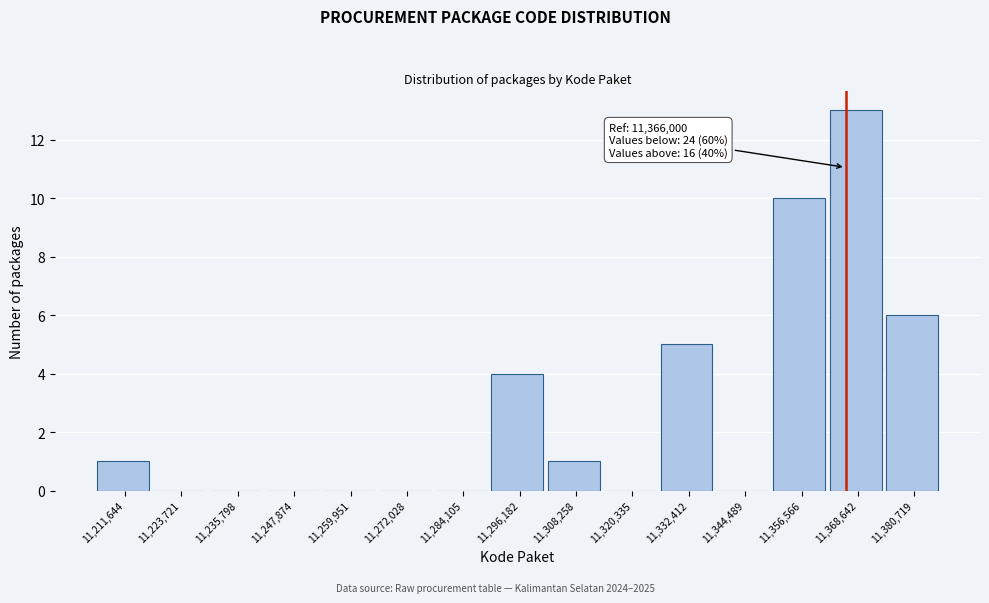

Over which range of the x-axis is the bar tallest?

11362000 to 11374000